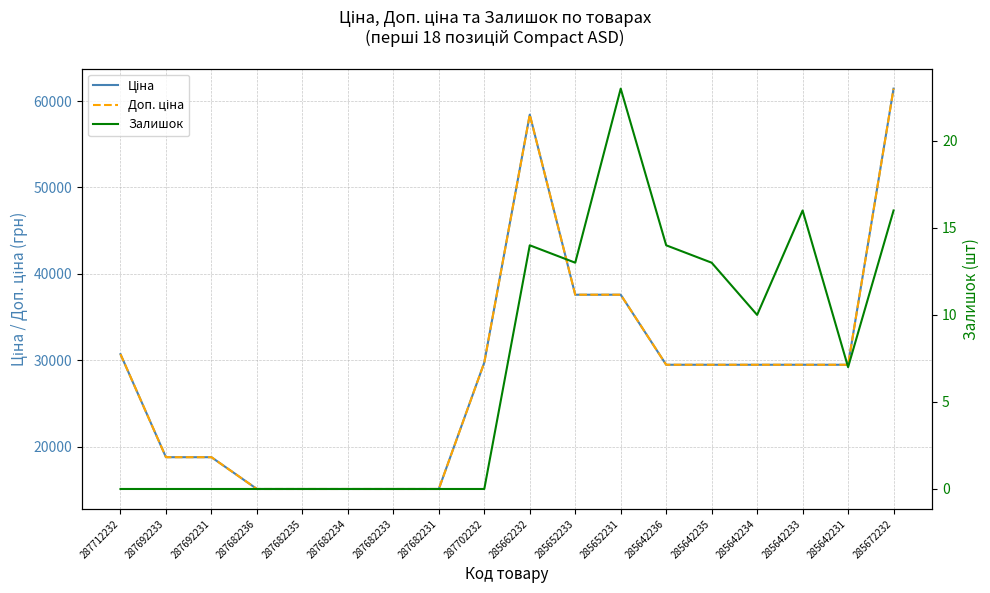

Is the value of Залишок at 285642231 greater than the value of Доп. ціна at 287682236?

No